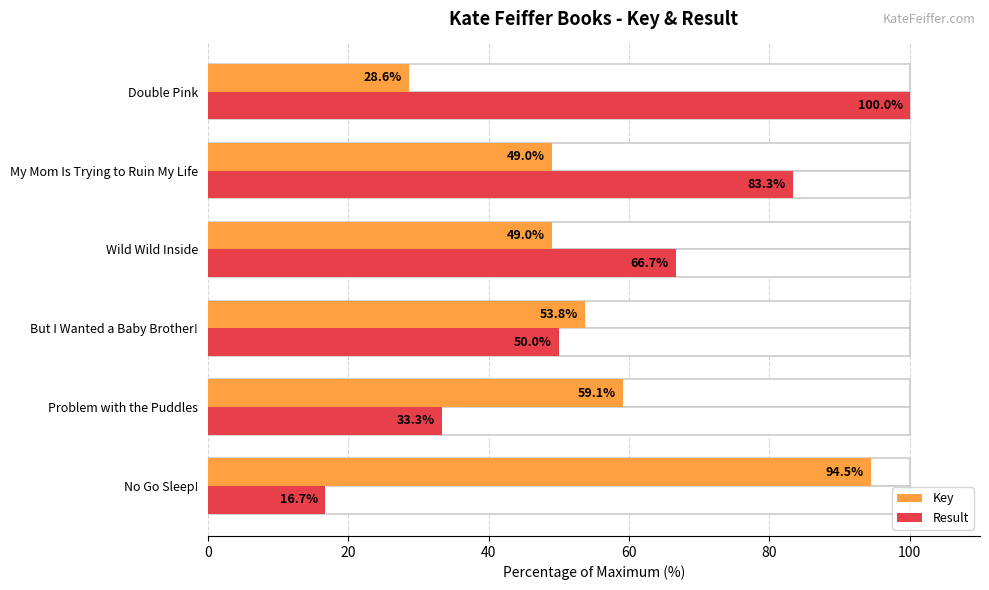

What is the difference between the maximum and minimum values in the Result series?

83.3